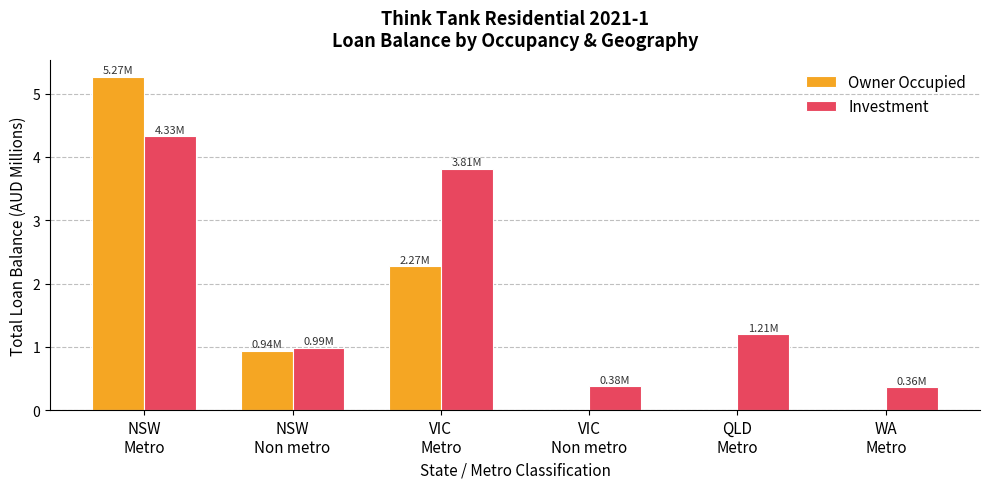

What is the total value across all series at VIC
Non metro?

0.4